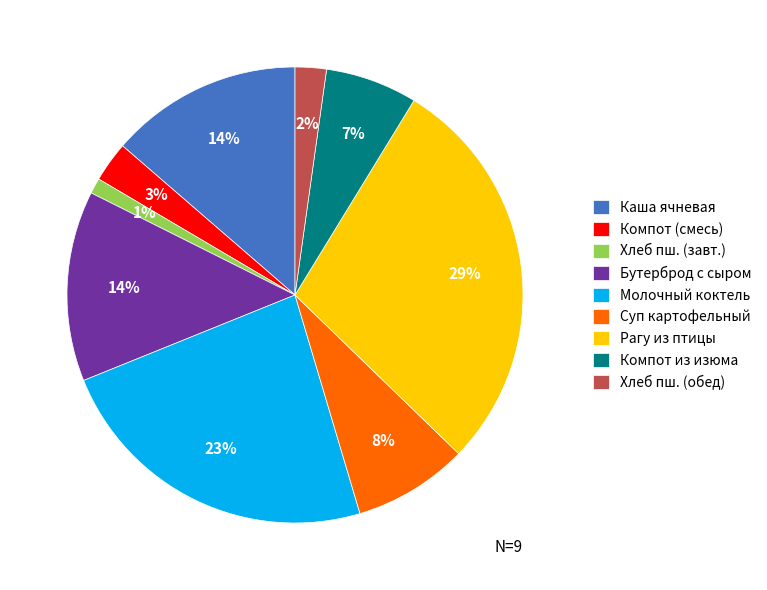

Is it true that Каша ячневая is 14% of the pie?

True